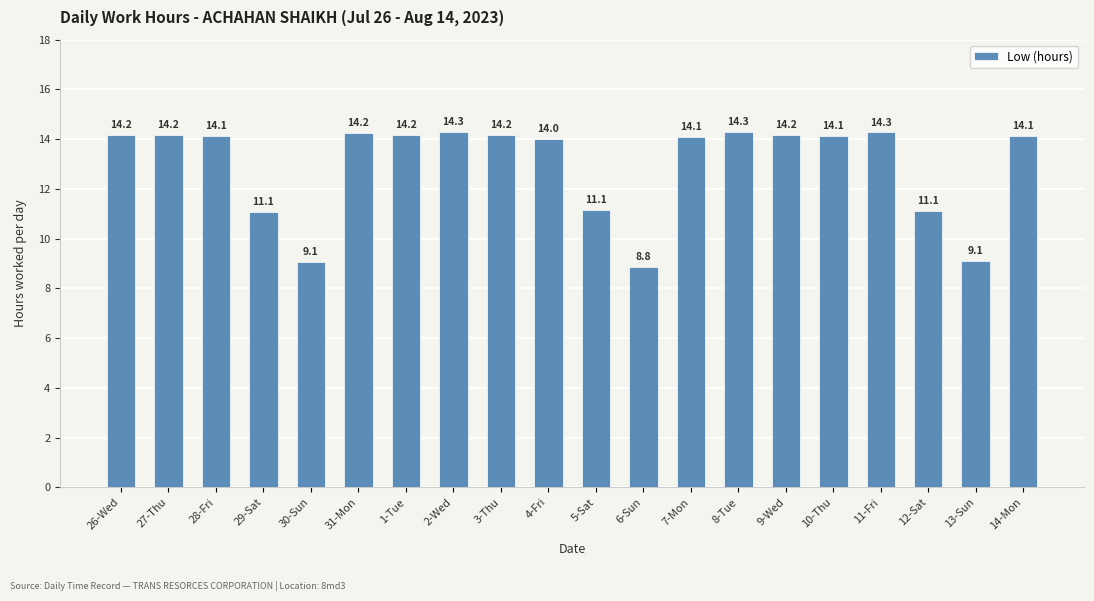

True or false: the data shows 9.2 at 3-Thu.

False